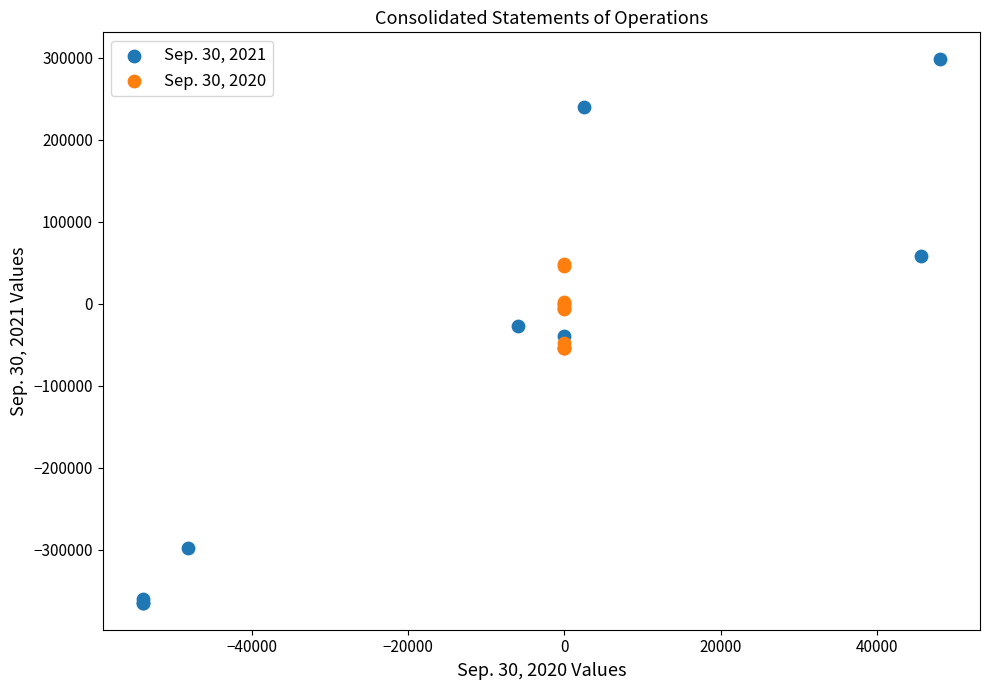

Which series has the widest spread of Y values?

Sep. 30, 2021